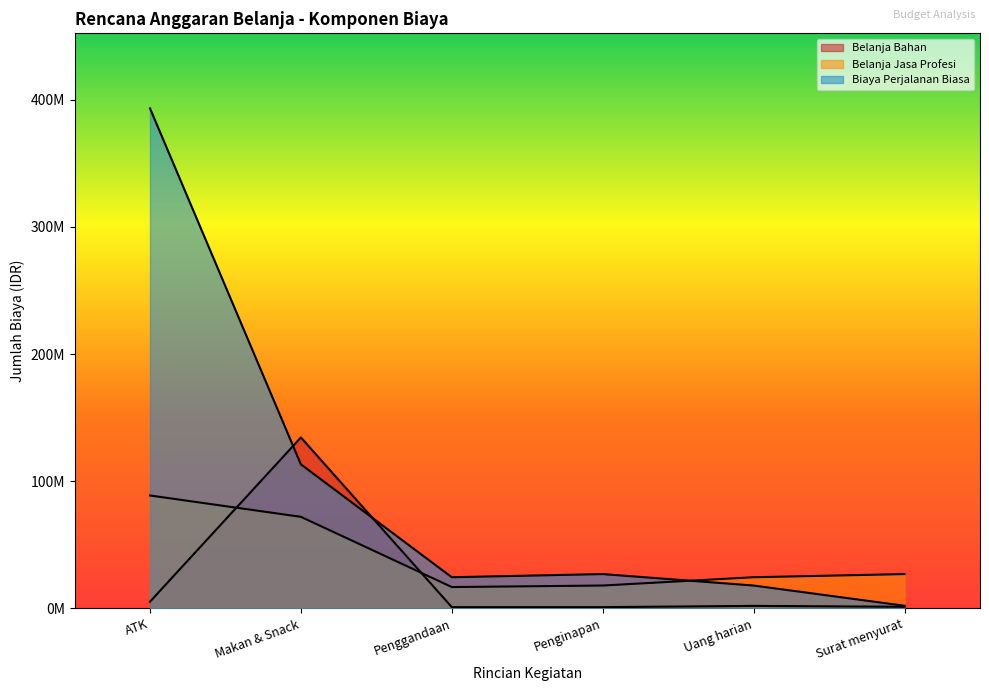

In Biaya Perjalanan Biasa, how many points are higher than both neighbors (excluding endpoints)?

1